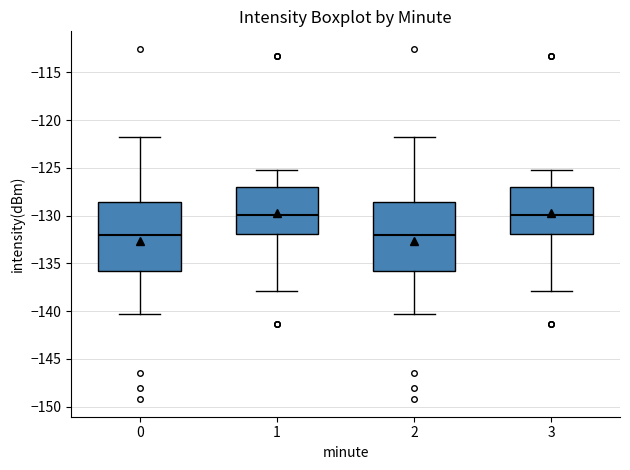

Where does the median line of the box at x = 1 sit on the y-axis? The values are not printed on the chart, so give them approximately, as read against the axis.

-130.0